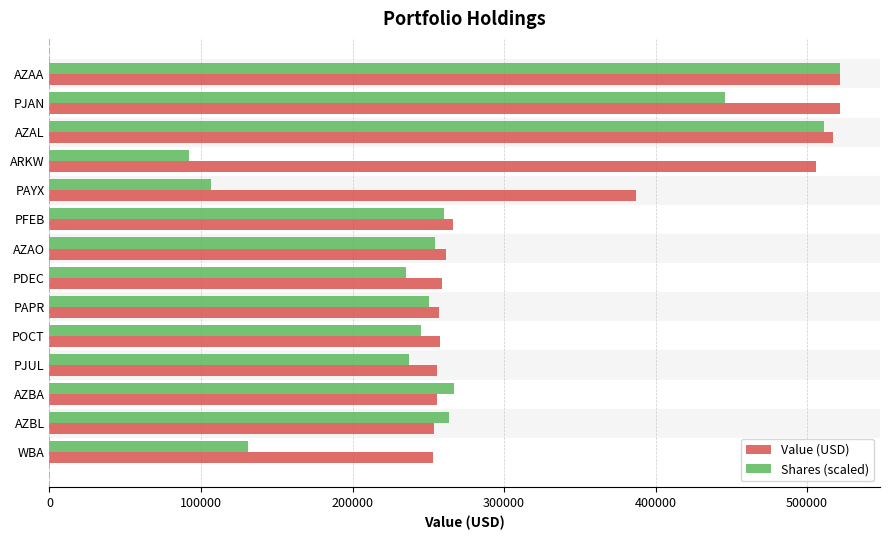

Which series has the largest range (max minus min)?

Shares (scaled)